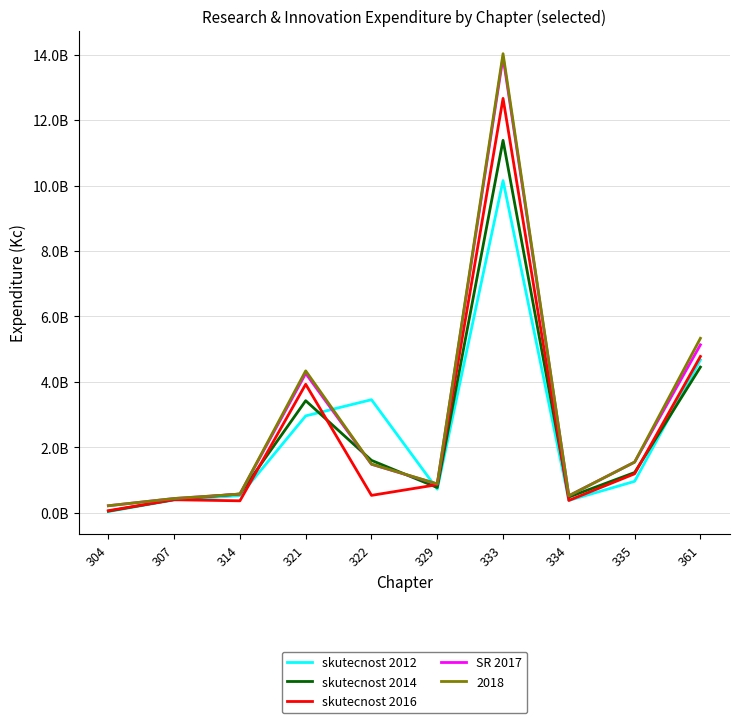

What are all the series names shown in the legend?

skutecnost 2012, skutecnost 2014, skutecnost 2016, SR 2017, 2018